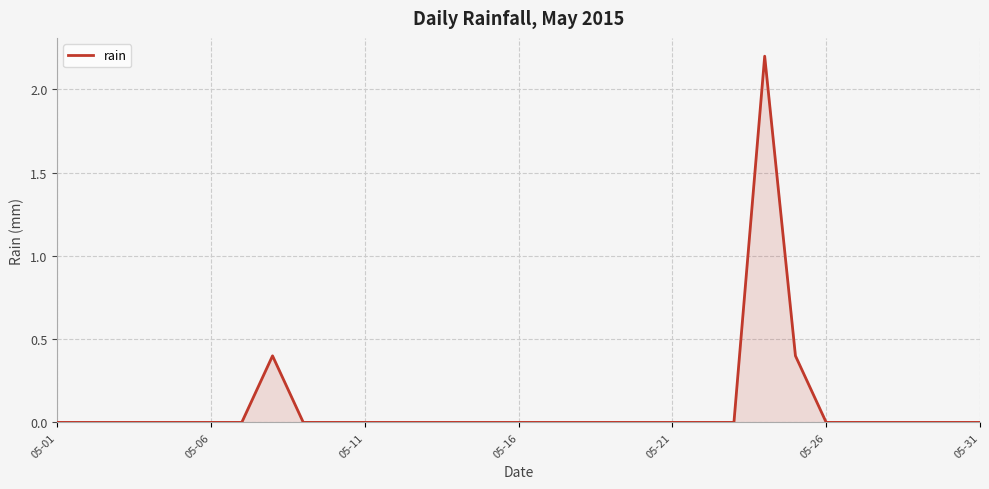

What is the difference between the maximum and minimum values?

2.2